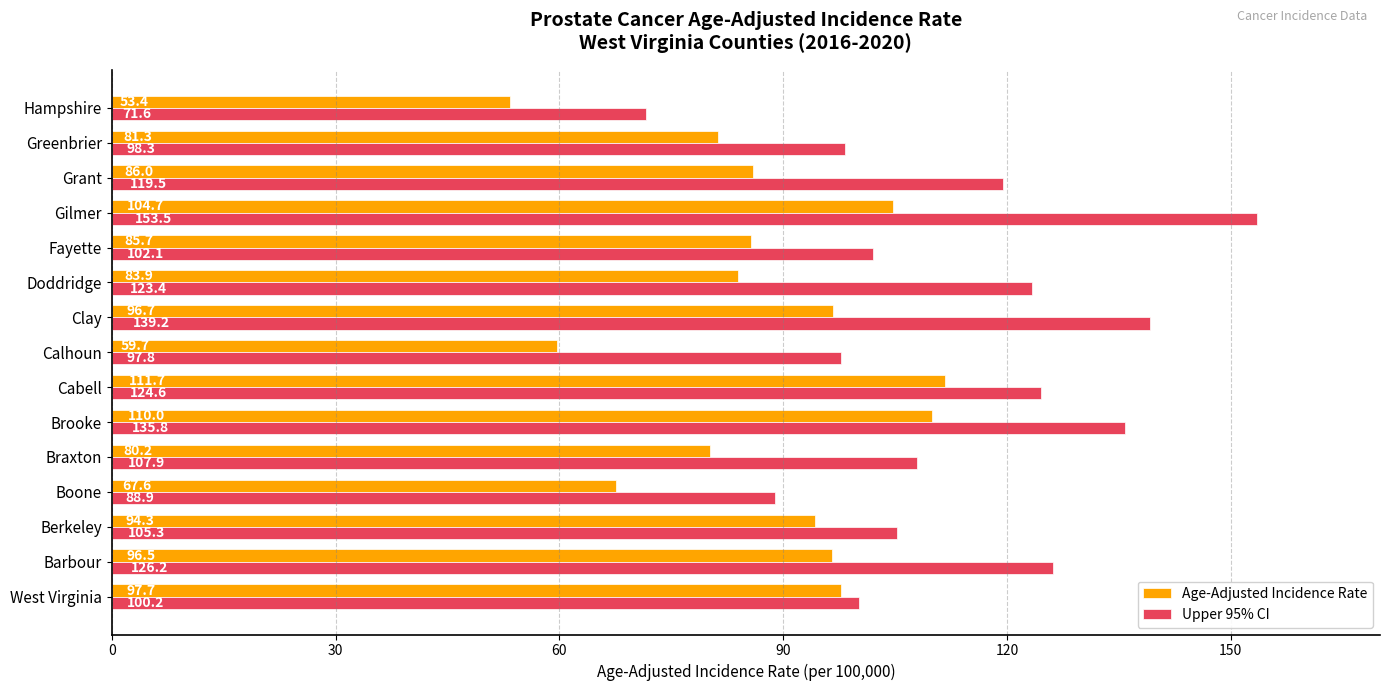

Rank the series by their average value, from lowest to highest.

Age-Adjusted Incidence Rate, Upper 95% CI